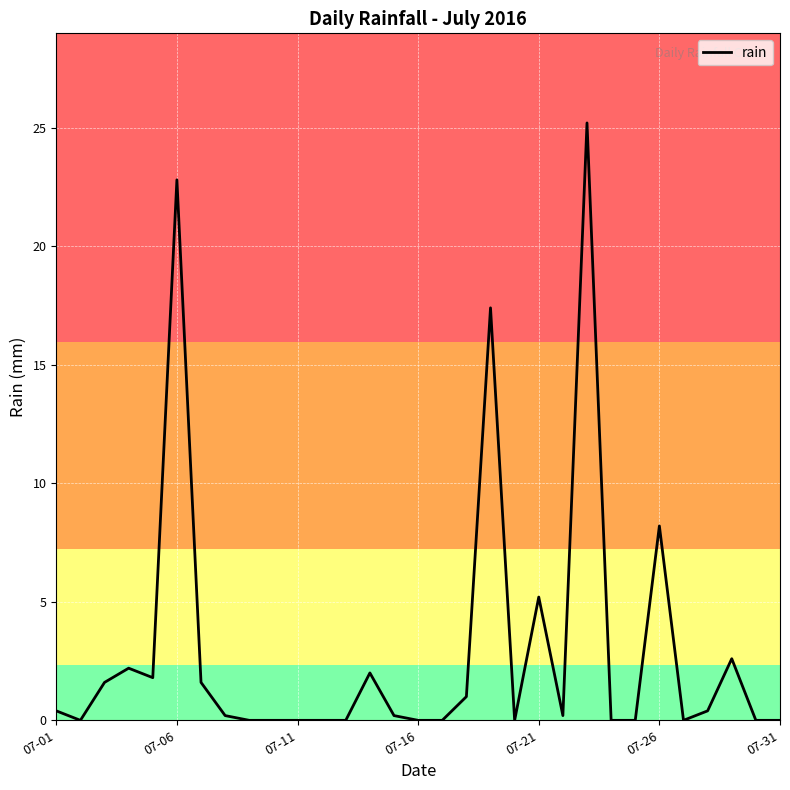

What is the difference between the maximum and minimum values?

25.2